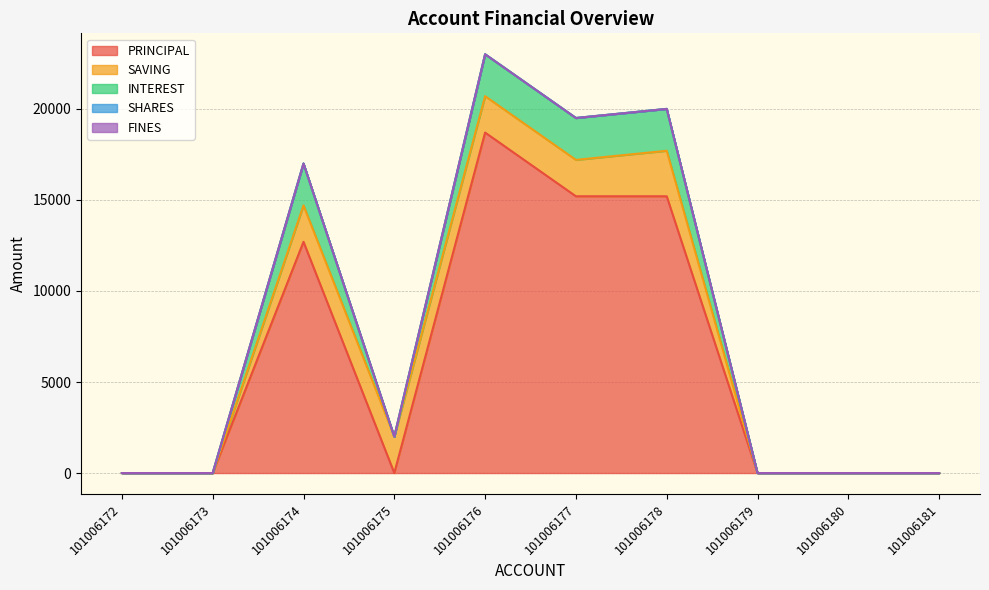

Reading right to left, extract all data points from this chart.

PRINCIPAL: 0	0	0	15200	15200	18700	0	12700	0	0
SAVING: 0	0	0	2500	2000	2000	2000	2000	0	0
INTEREST: 0	0	0	2300	2300	2300	0	2300	0	0
SHARES: 0	0	0	0	0	0	0	0	0	0
FINES: 0	0	0	0	0	0	0	0	0	0